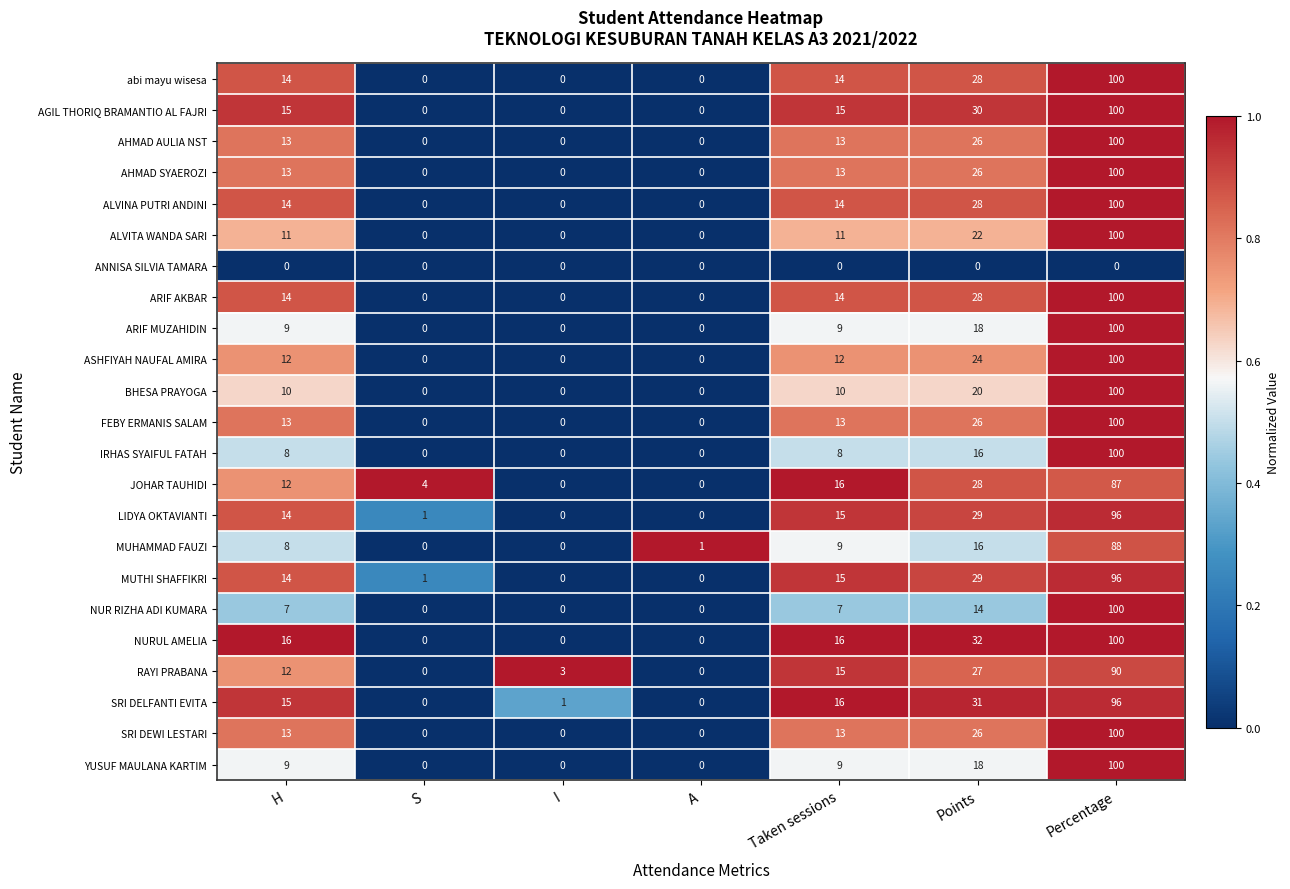

Which category has the highest value across all series?

Percentage